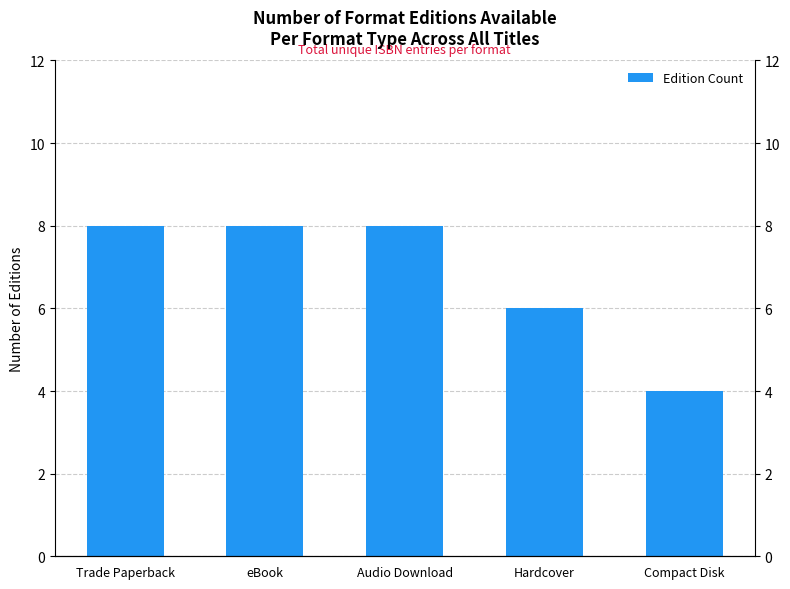

What value does the data have at Compact Disk?

4